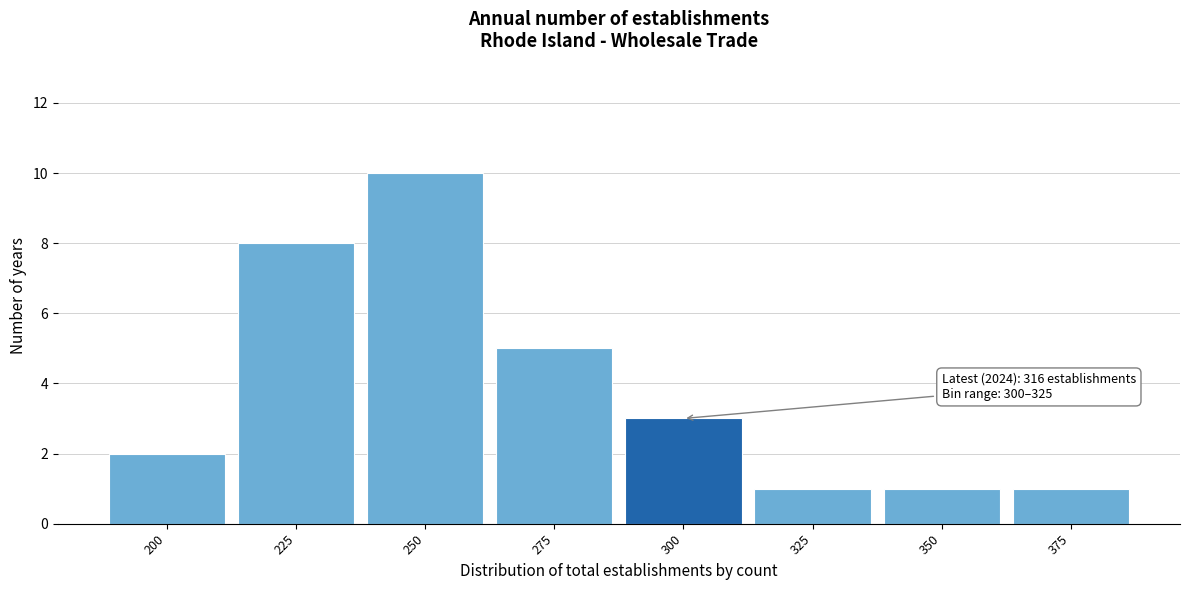

Reading right to left, transcribe all the data shown in this chart.

1	1	1	3	5	10	8	2